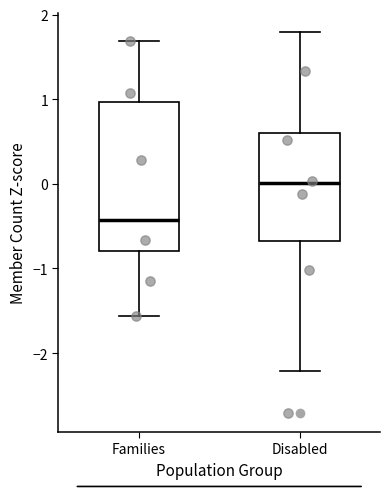

Where does the lower whisker of the box for Families end on the y-axis? The values are not printed on the chart, so give them approximately, as read against the axis.

-1.6